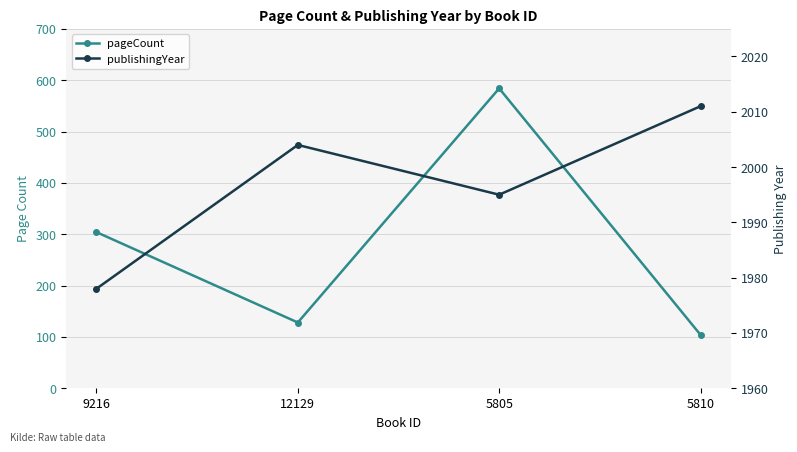

How many values in the publishingYear series are below 2004?

2